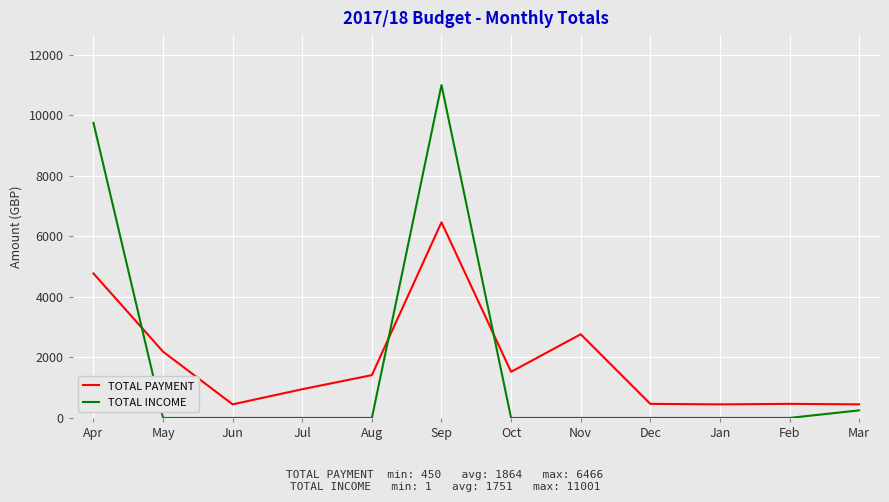

At which label is TOTAL PAYMENT closest to 3458?

Nov